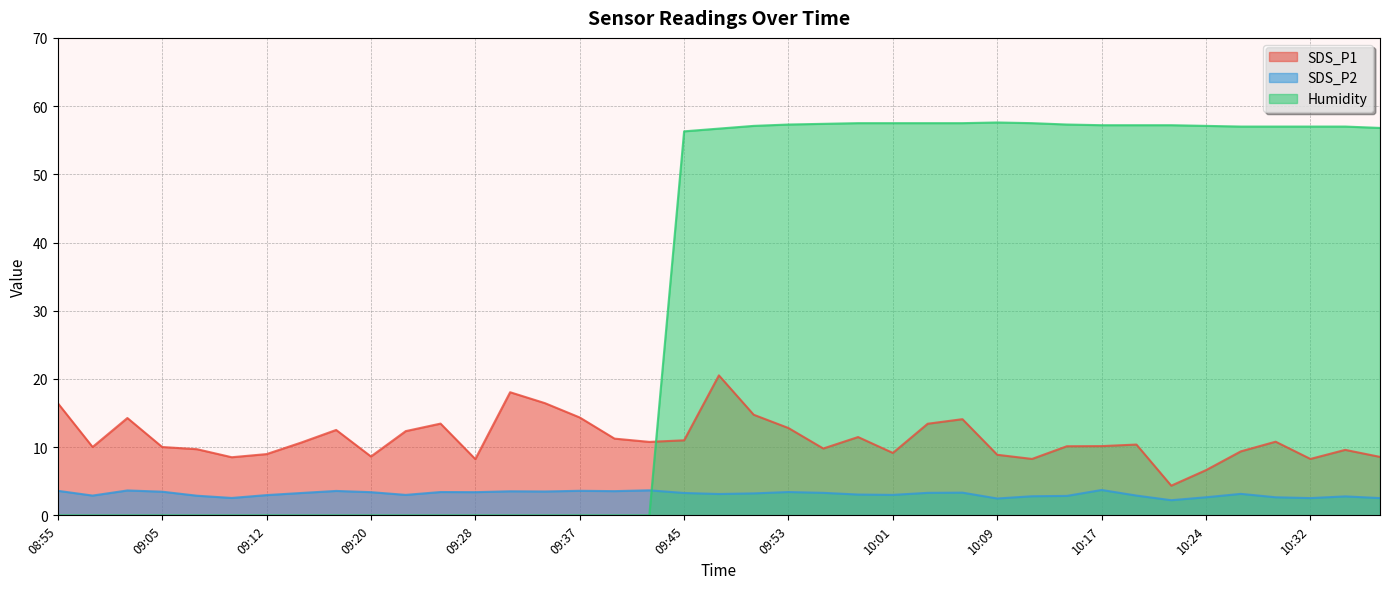

Is it true that SDS_P2 equals 3.4 at 09:25?

True